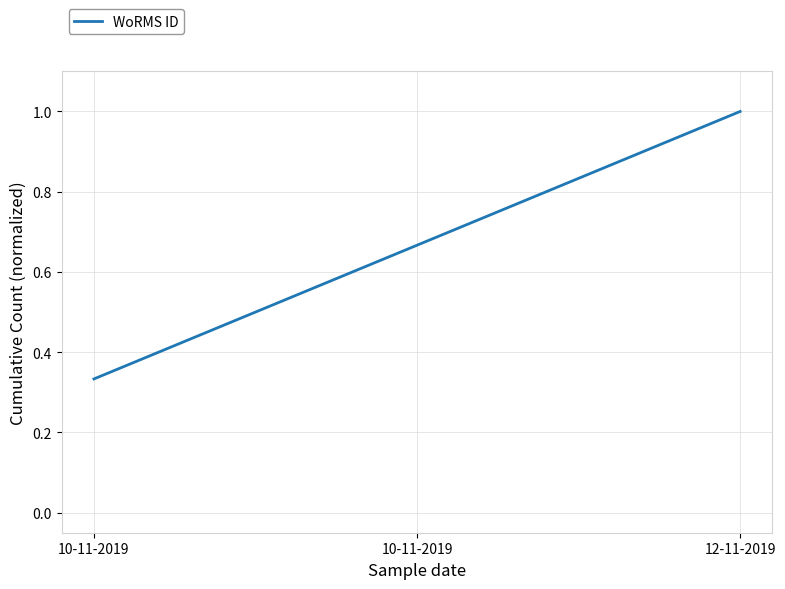

Rank the categories by value from highest to lowest.

12-11-2019, 10-11-2019, 10-11-2019